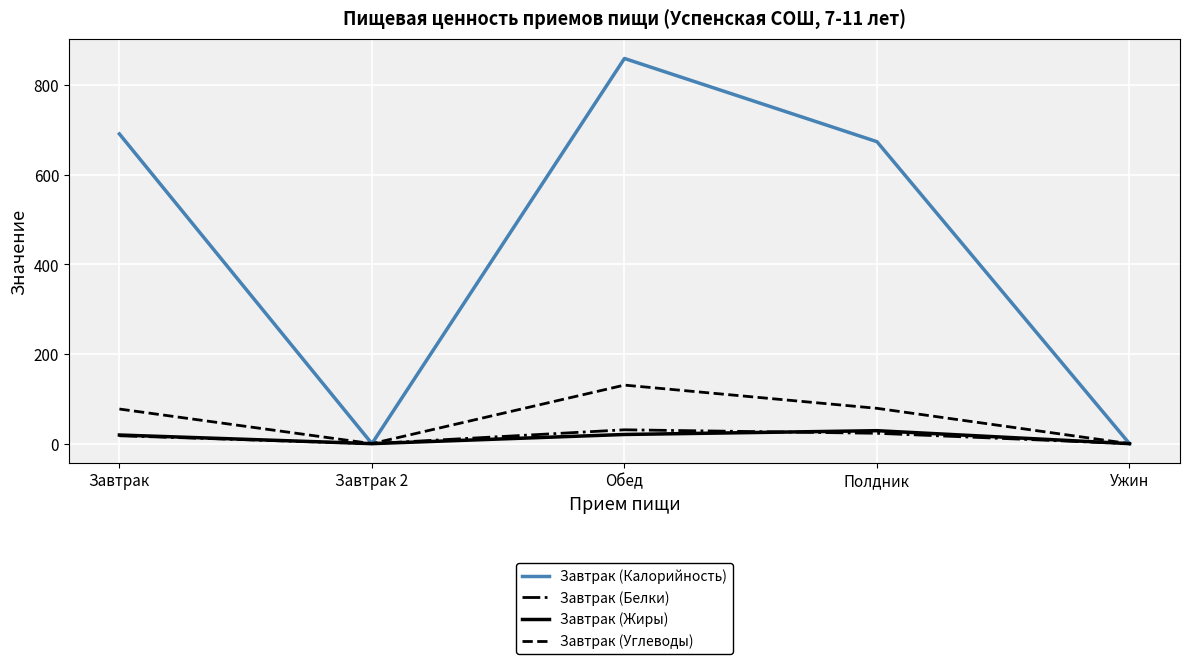

Between Завтрак 2 and Обед, which series saw the biggest shift?

Завтрак (Калорийность)